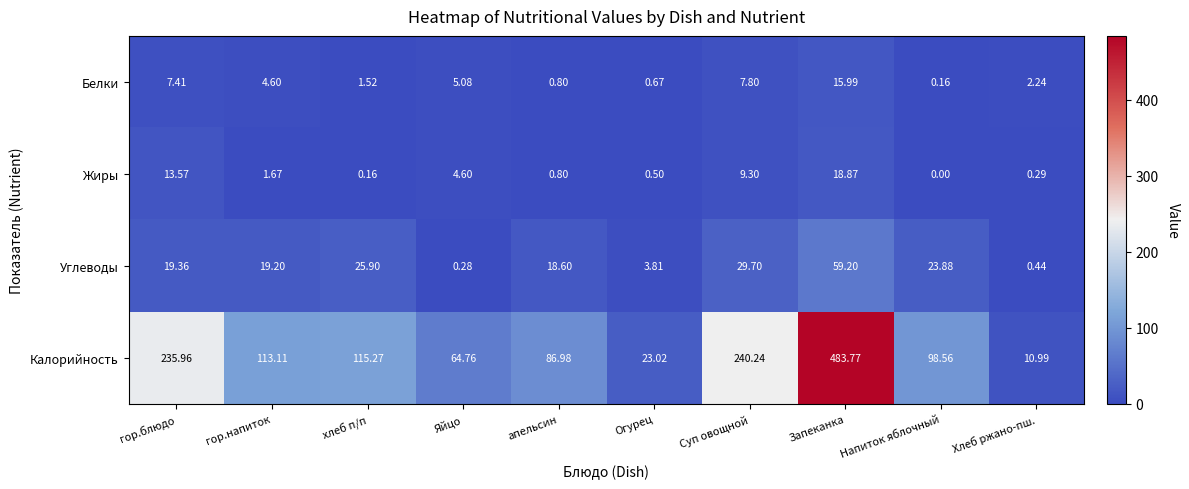

How many categories are shown in the chart?

10